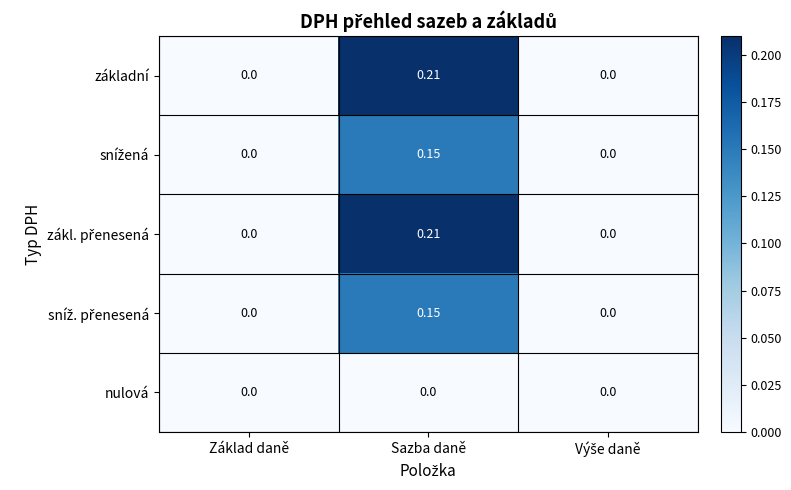

At which category is the sum across all series the highest?

Sazba daně